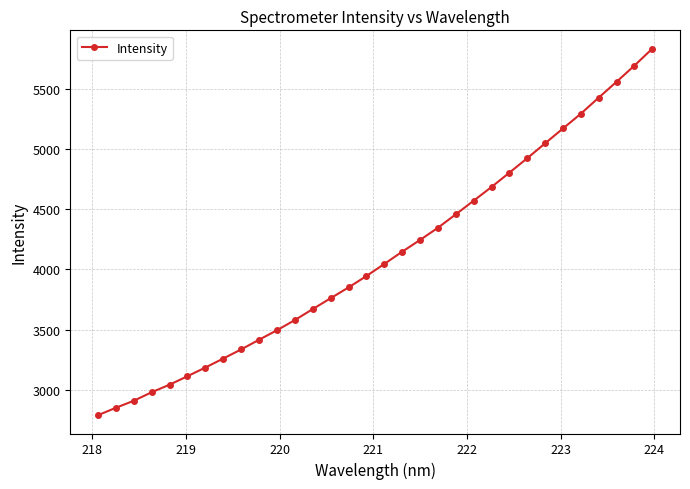

What is the sum of all values?

131444.5